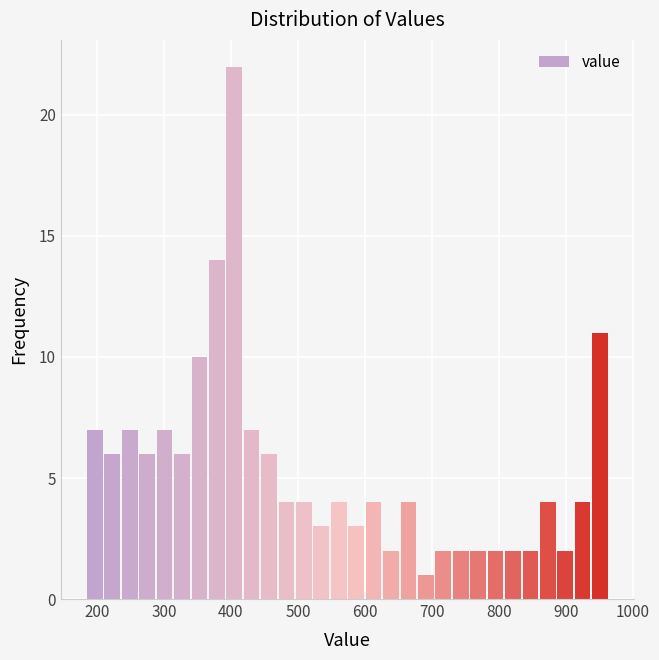

Around what value on the x-axis is the tallest bar? Give the approximate position of its centre, as read against the axis.

410